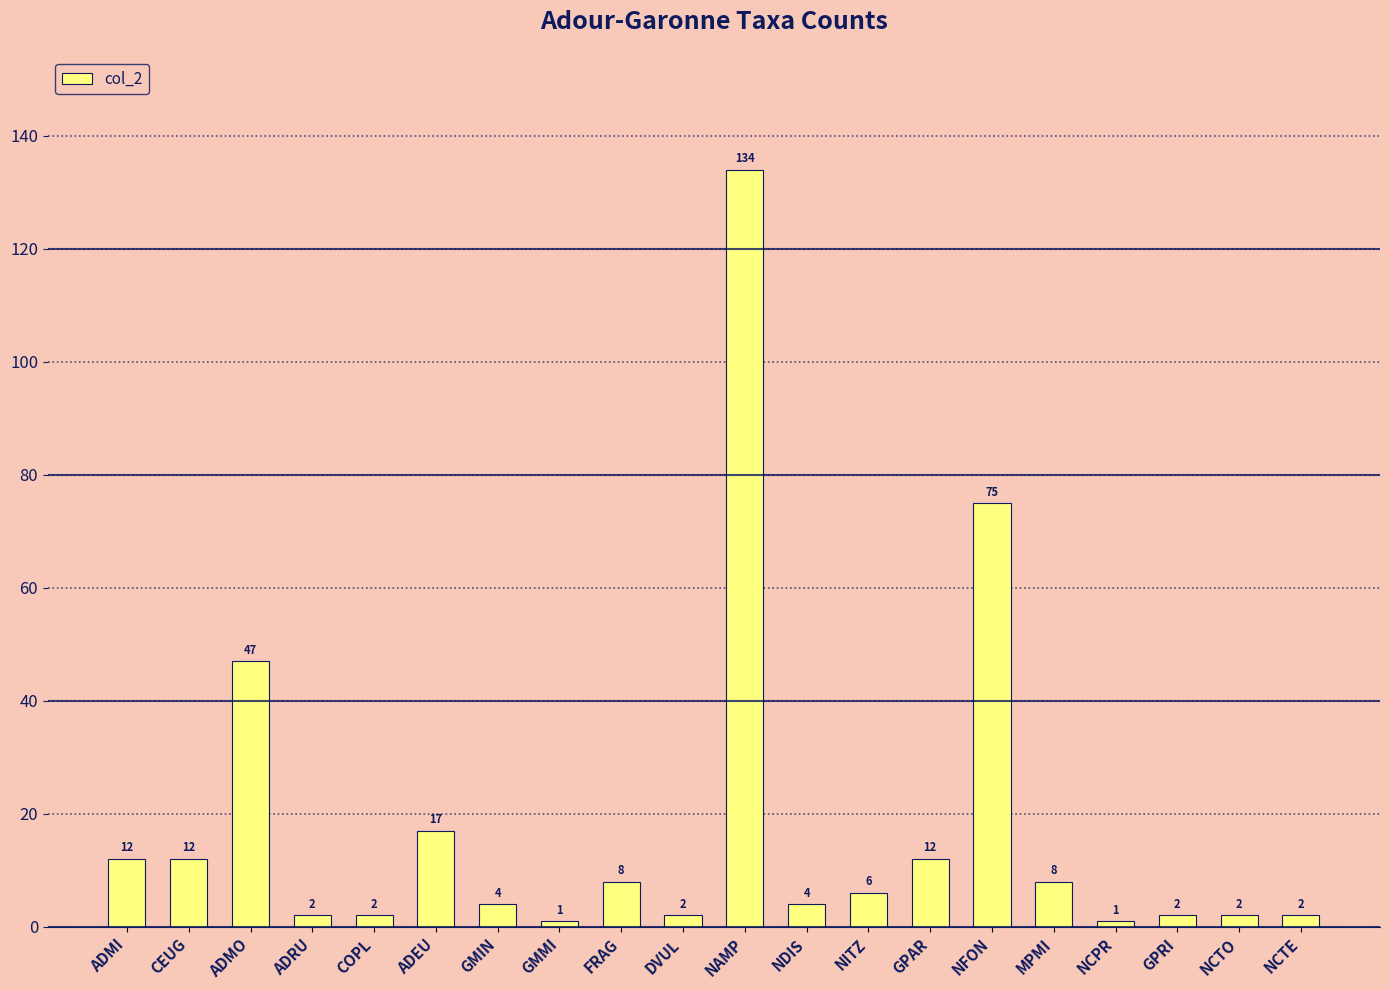

Where is the data nearest to the value 67?

NFON